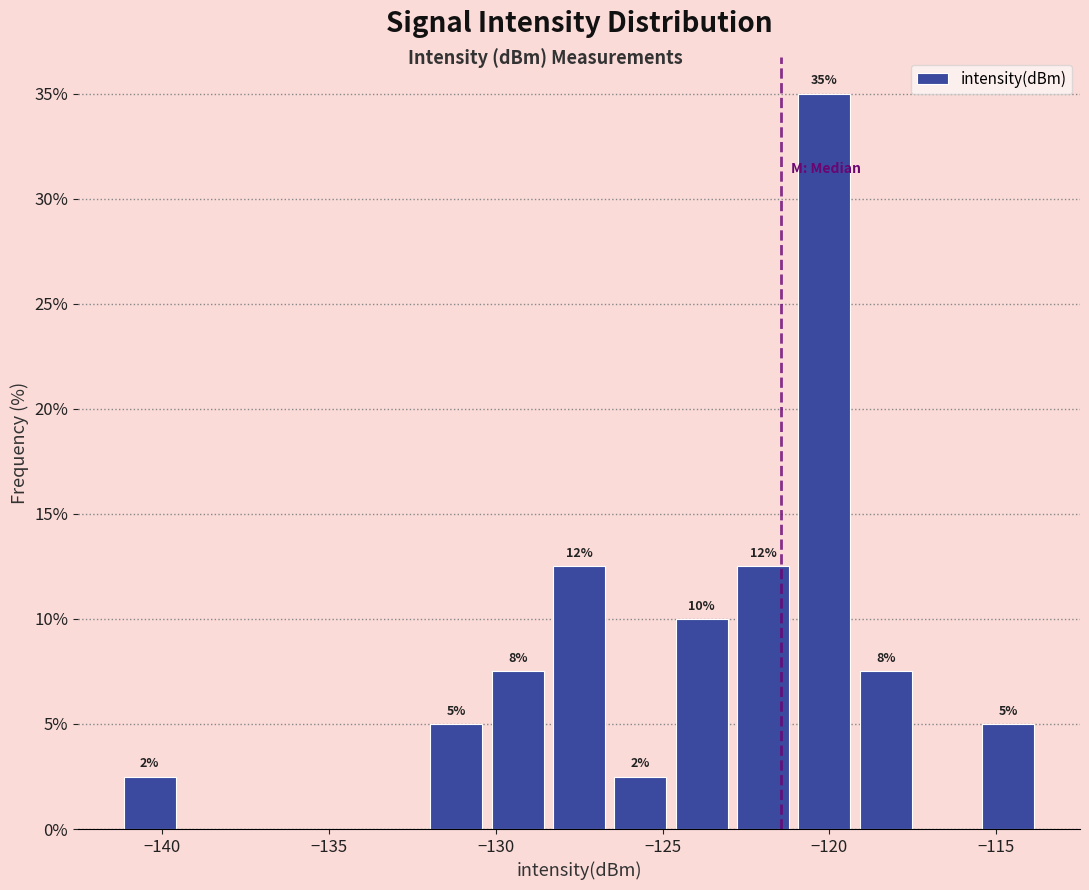

Read against the x-axis, roughly where is the centre of the tallest bar?

-120.0